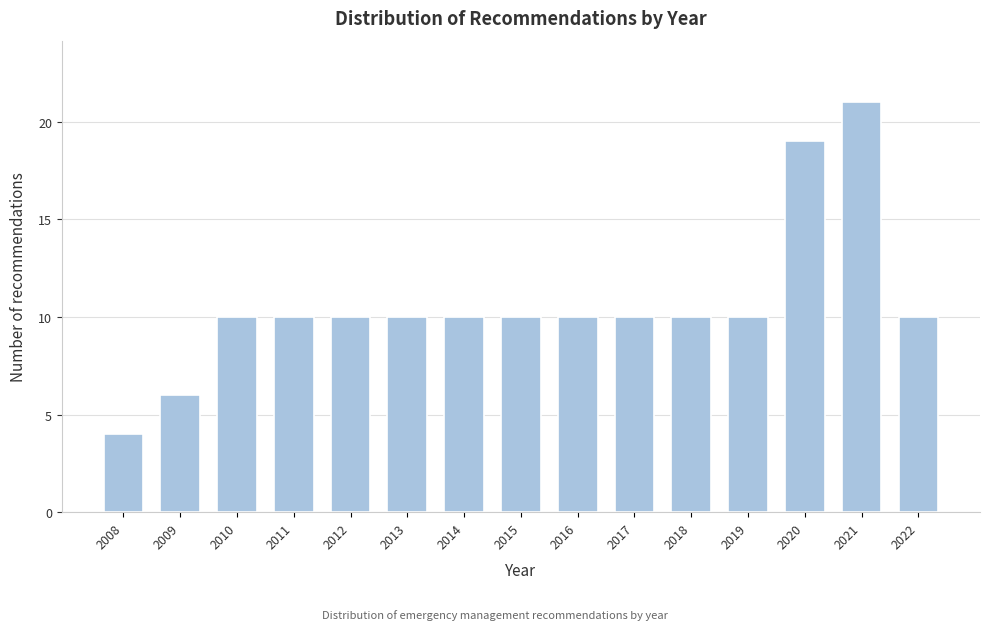

Reading left to right, list all the values displayed in this chart.

2008=4	2009=6	2010=10	2011=10	2012=10	2013=10	2014=10	2015=10	2016=10	2017=10	2018=10	2019=10	2020=19	2021=21	2022=10